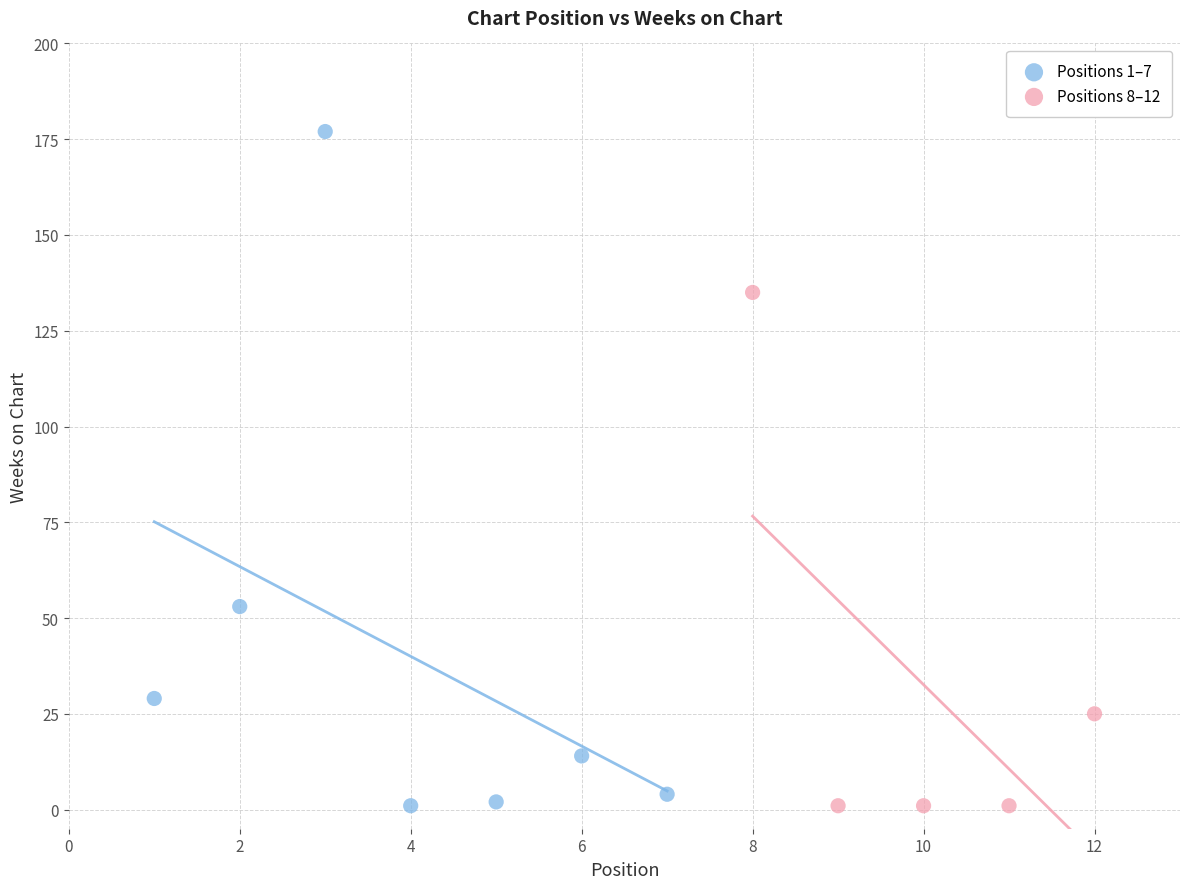

Which series has the widest spread of Y values?

Positions 1–7